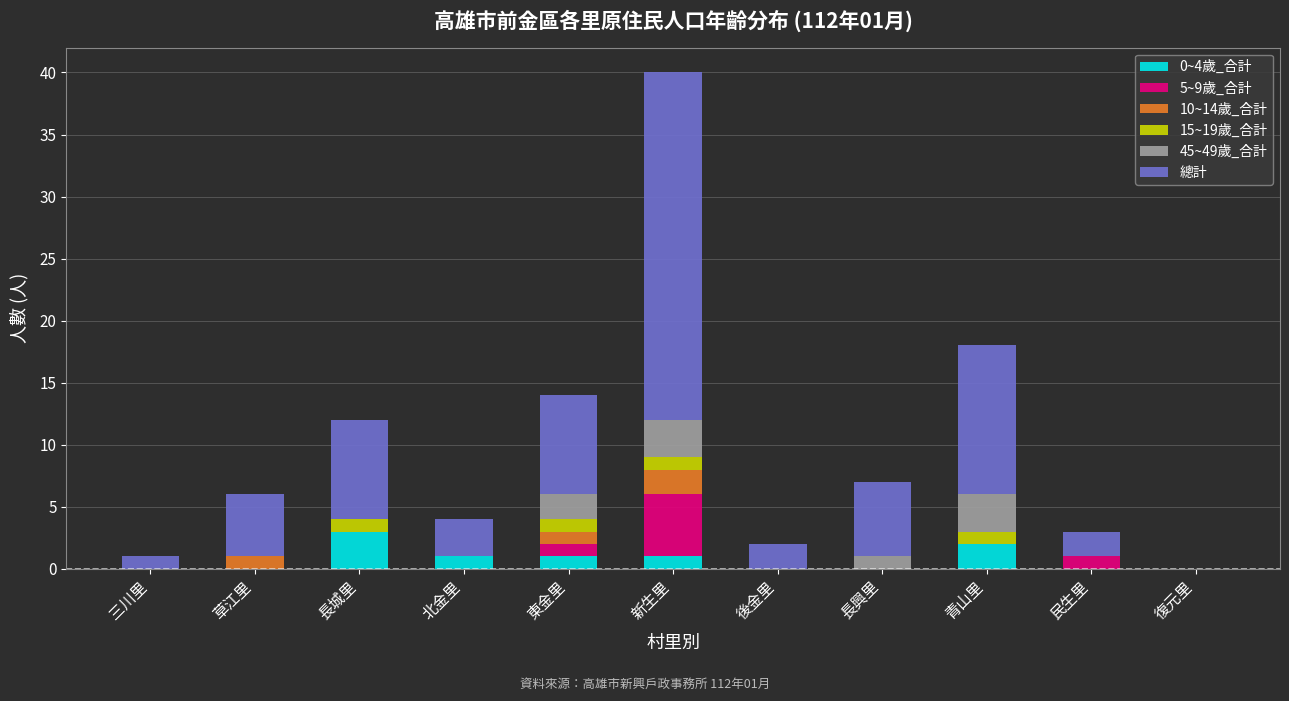

Which category has the highest value in the 0~4歲_合計 series?

長城里